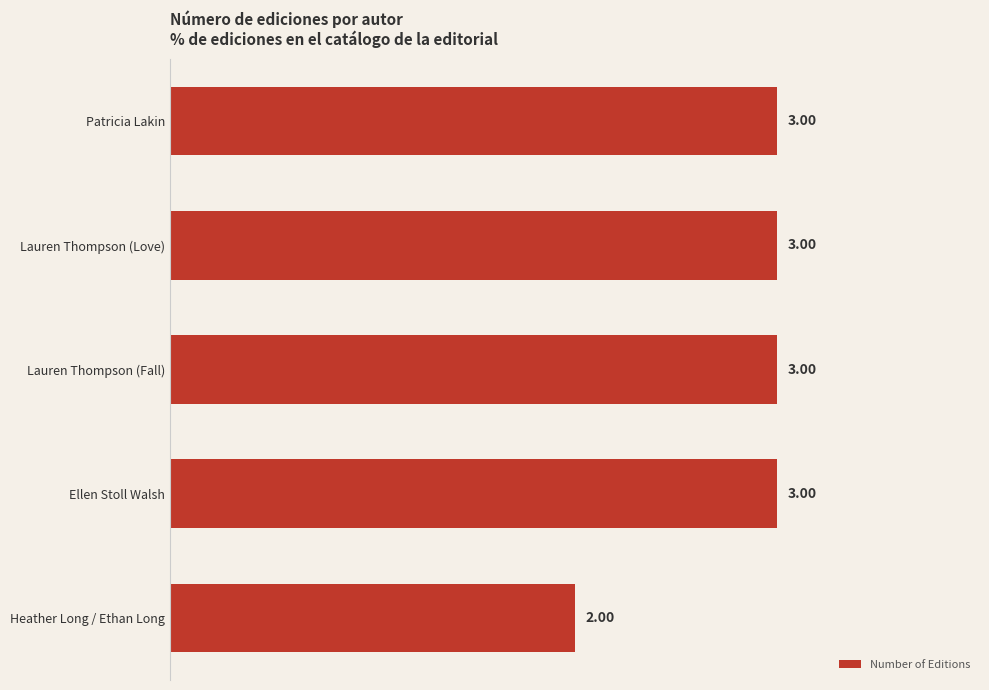

What is the difference between the maximum and minimum values?

1